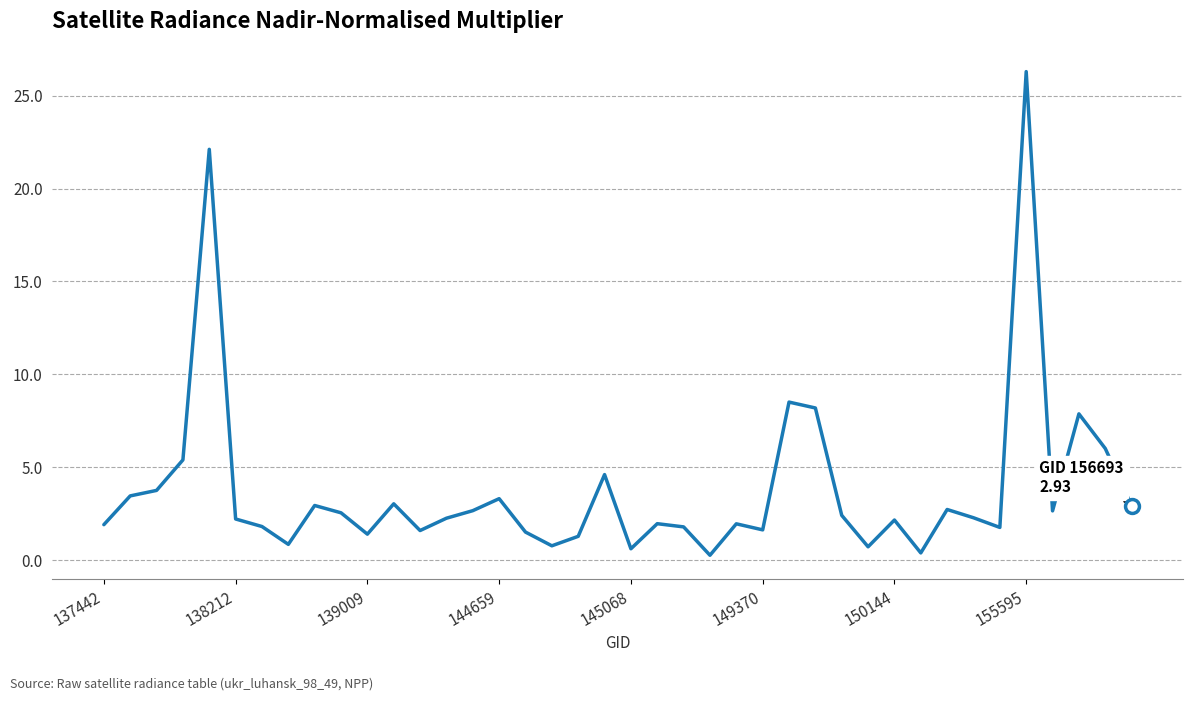

What is the maximum value shown in the chart?

26.3